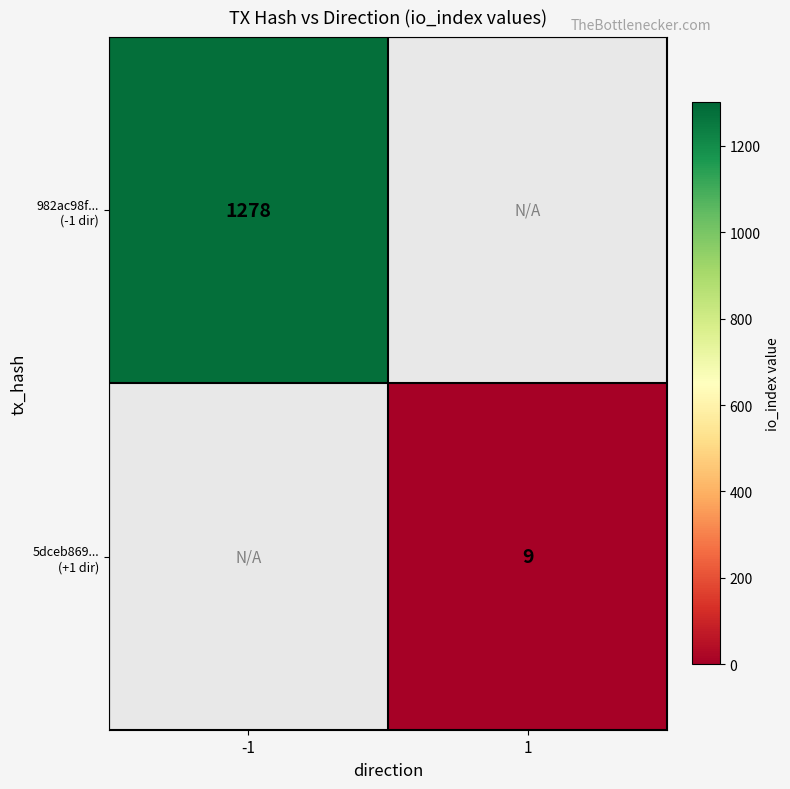

At which label does 5dceb869... (+1 dir) reach its minimum?

-1